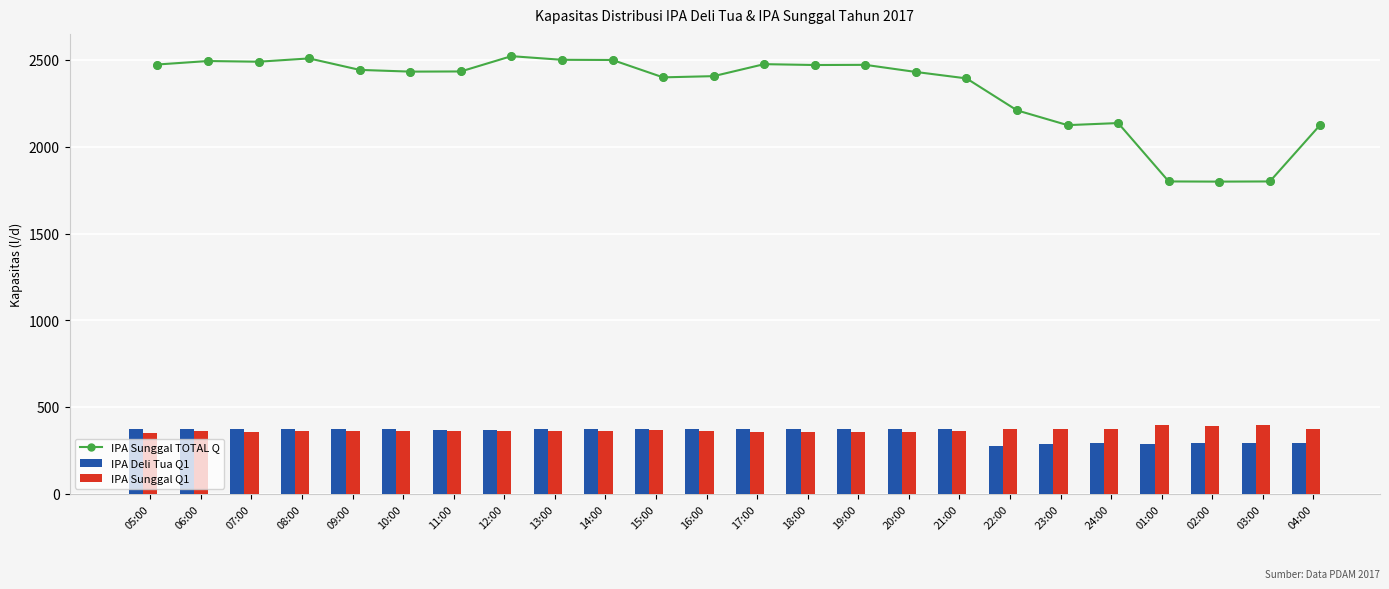

Is the value of IPA Sunggal Q1 at 03:00 greater than the value of IPA Deli Tua Q1 at 19:00?

Yes